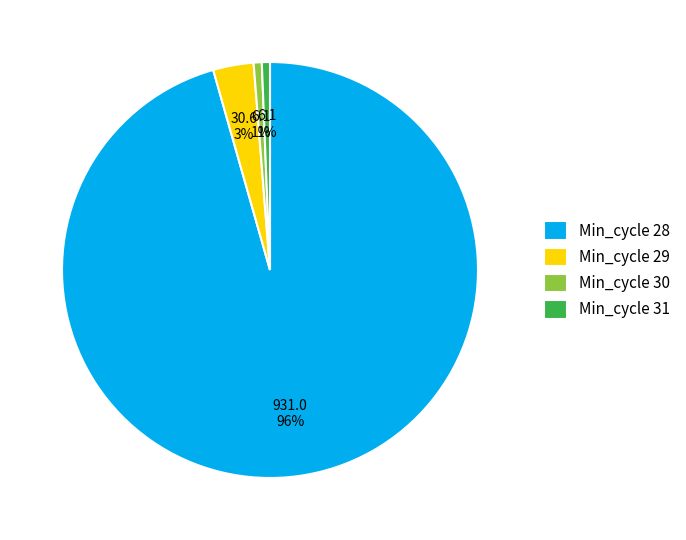

Which category has the biggest portion of the pie?

Min_cycle 28